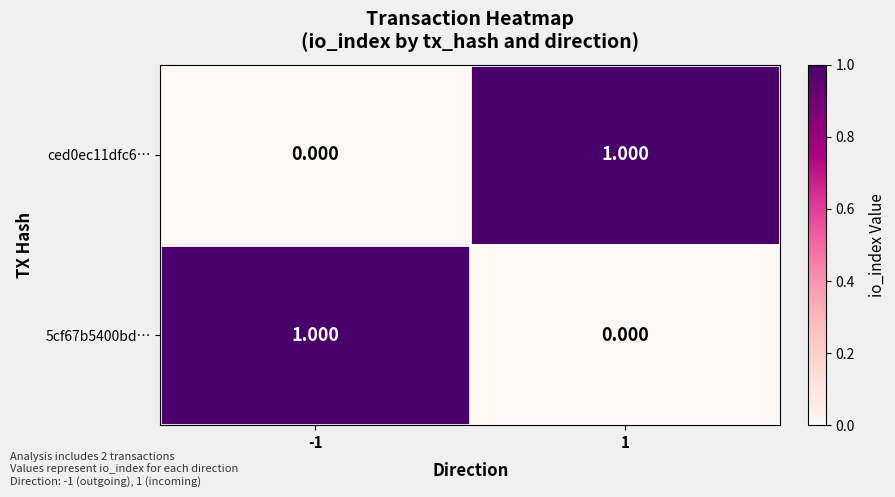

Is the value of ced0ec11dfc6… at 1 greater than the value of 5cf67b5400bd… at 1?

Yes